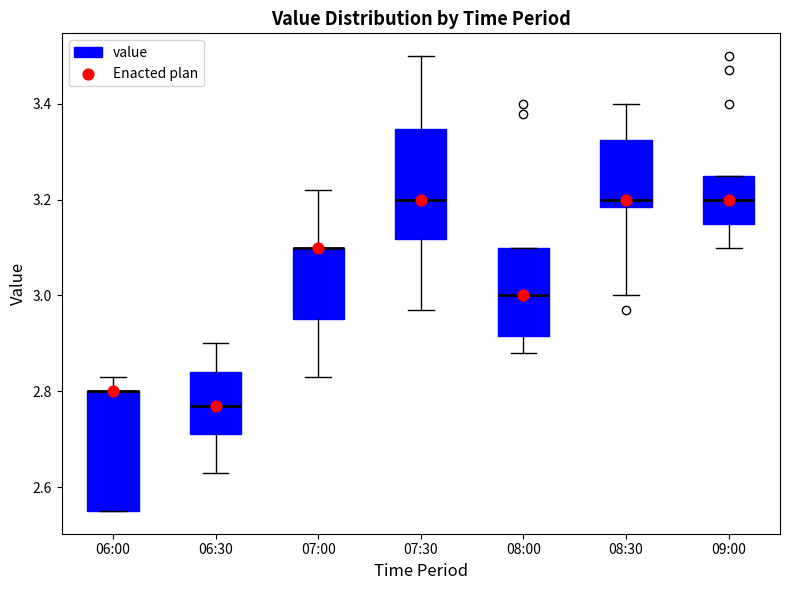

Which box is the tallest, from its lower edge to its upper edge?

06:00